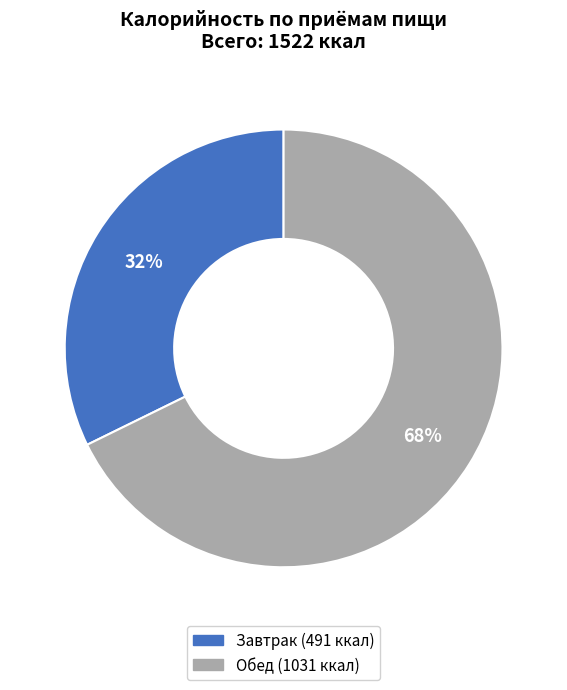

To the nearest percent, what is the average slice percentage?

50%